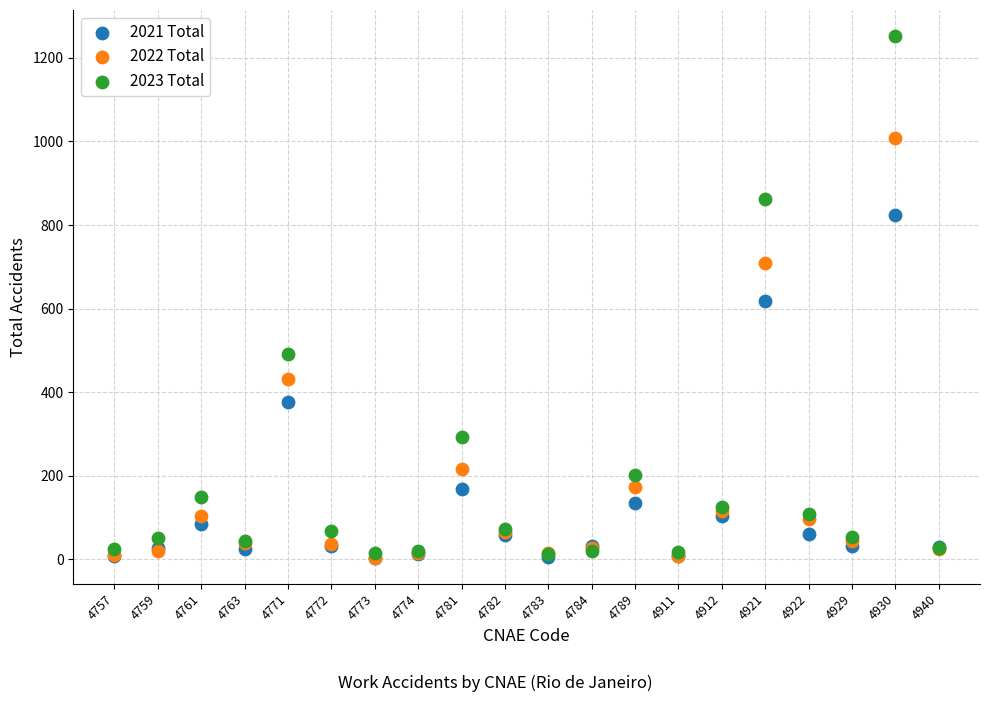

Which series contains the highest Y value?

2023 Total